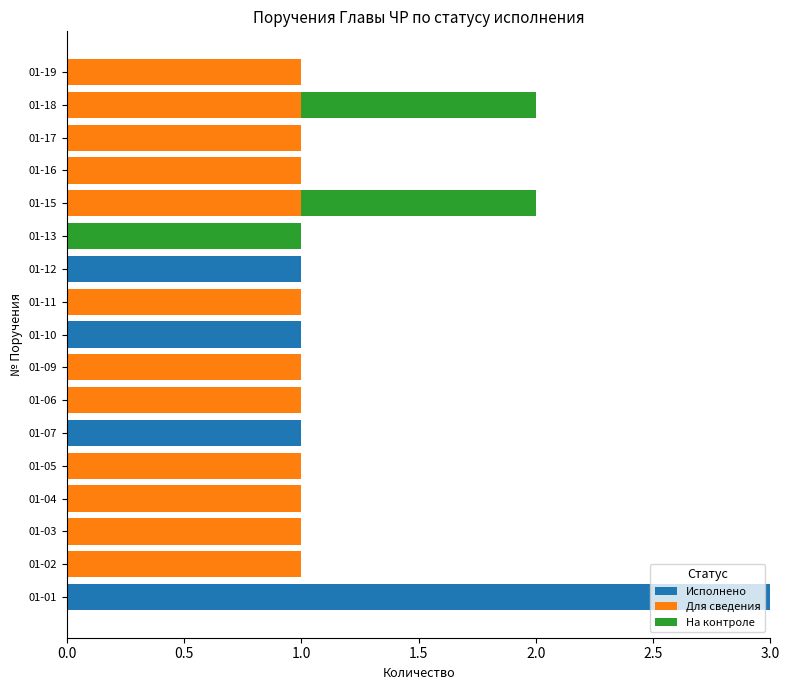

At which category is the sum across all series the highest?

01-01